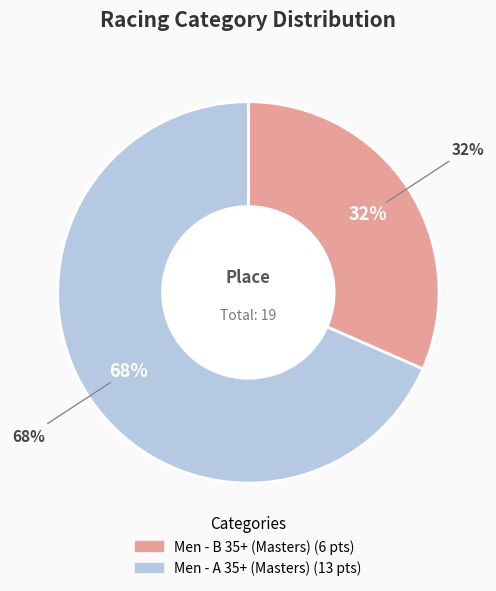

Does any single category account for the majority?

Yes